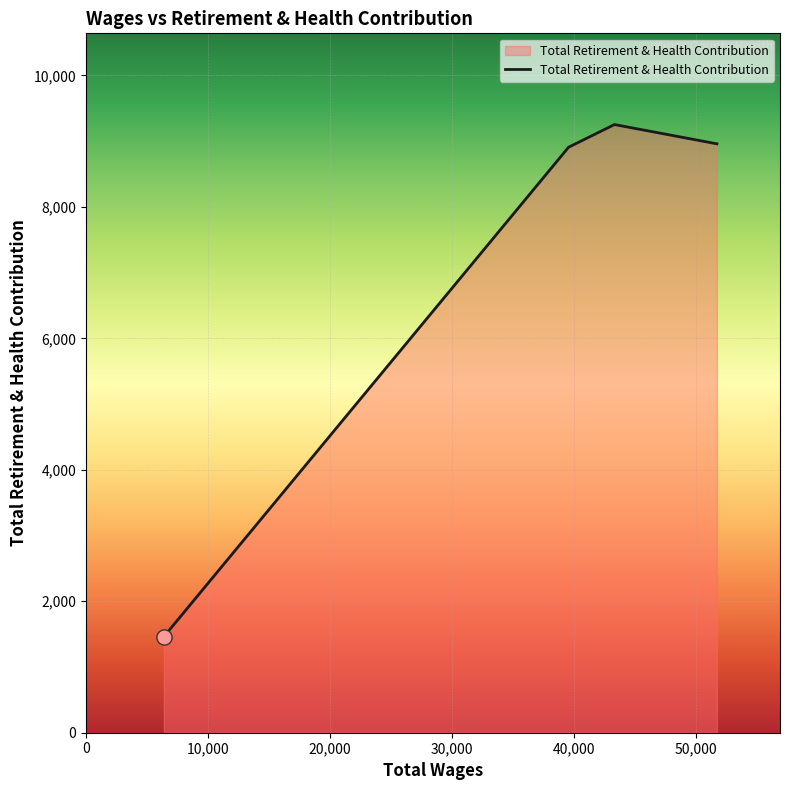

What is the maximum value shown in the chart?

9253